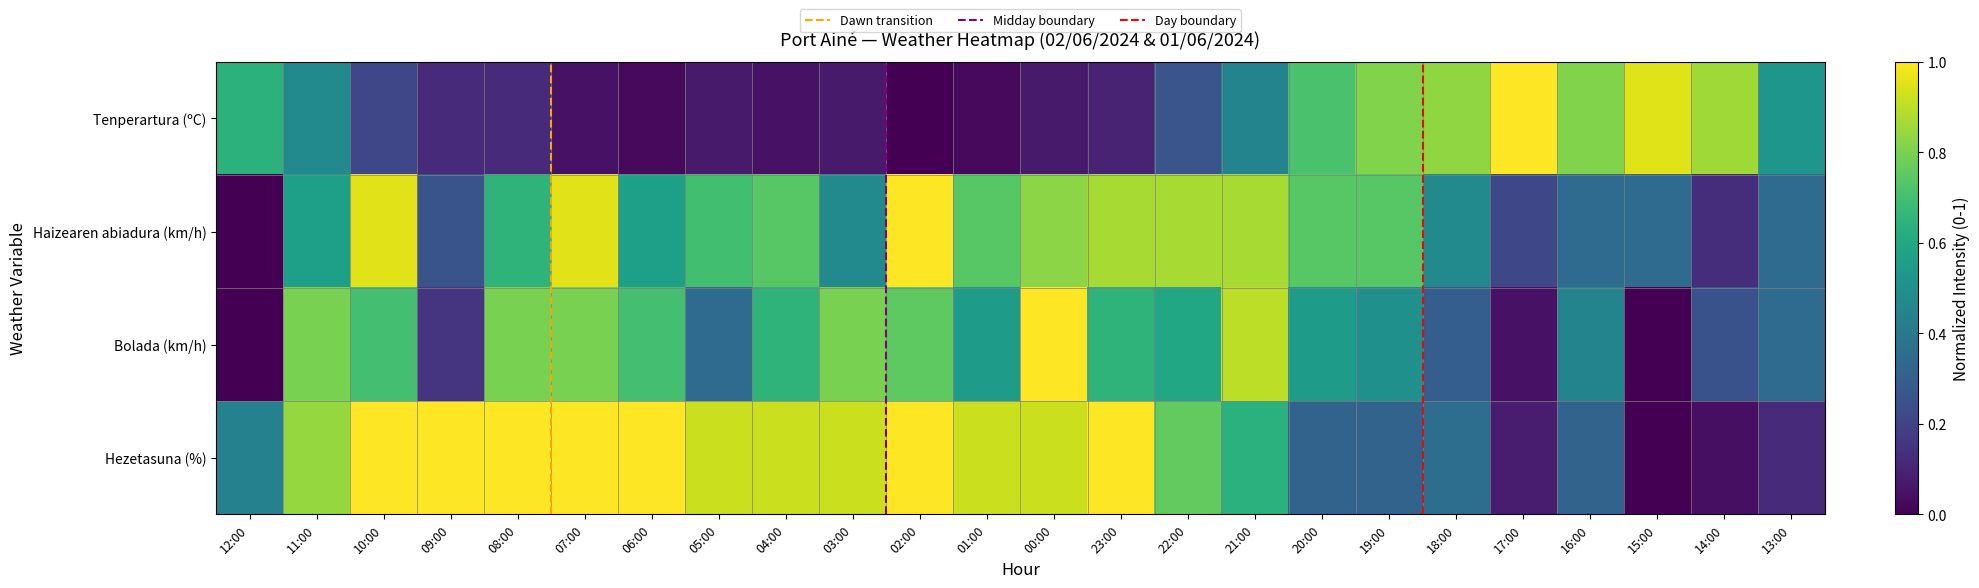

The Hezetasuna (%) series shows 1.0 at 09:00. True or false?

True